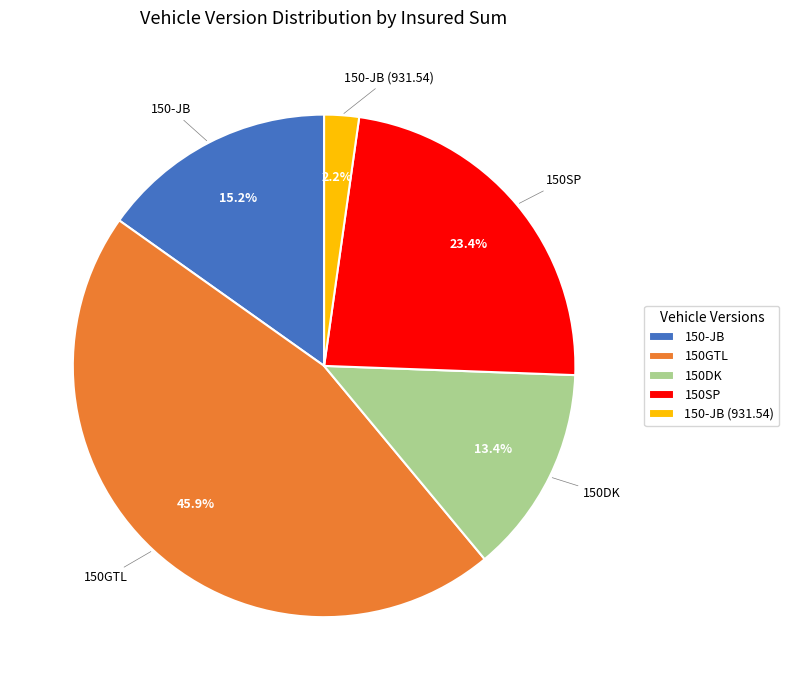

How much of the chart is everything except 150DK?

86.6%